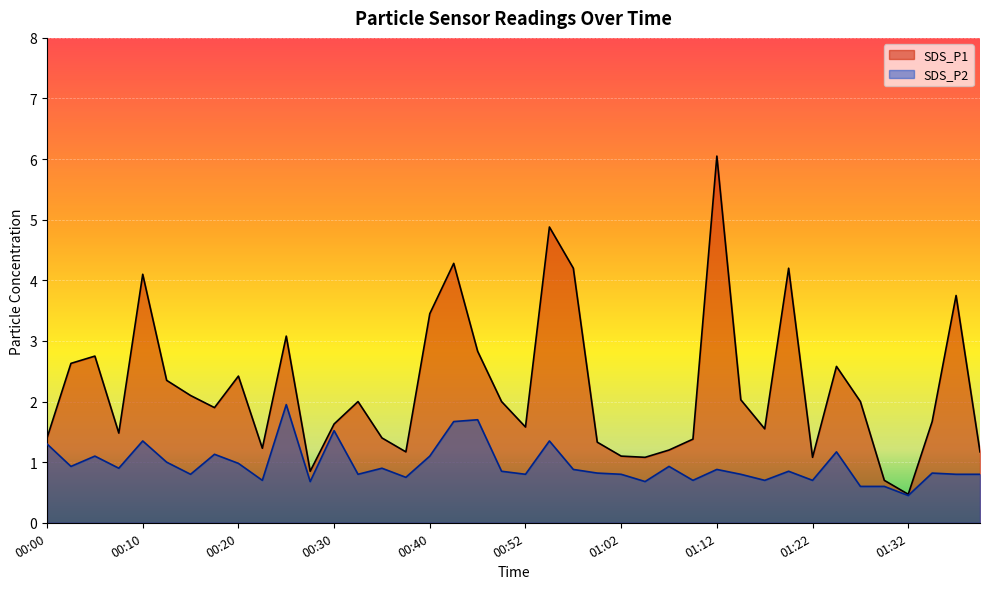

At which category does the chart reach its minimum across all series?

01:32